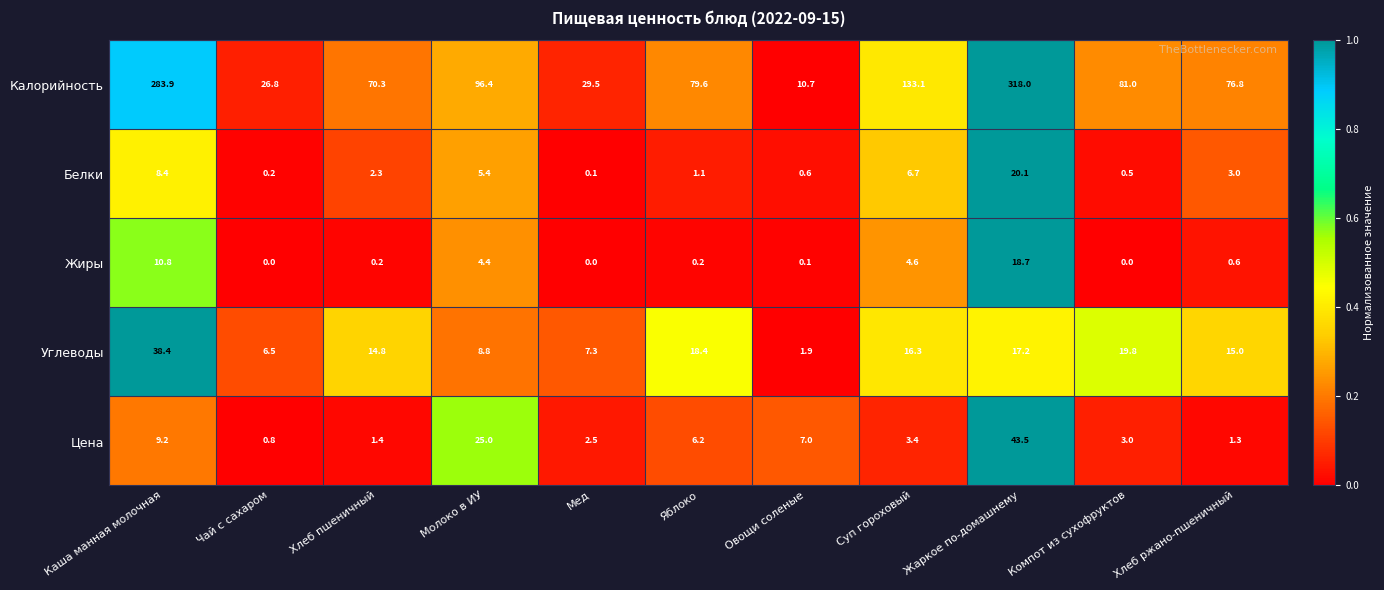

Between Хлеб пшеничный and Мед, which series saw the biggest shift?

Калорийность